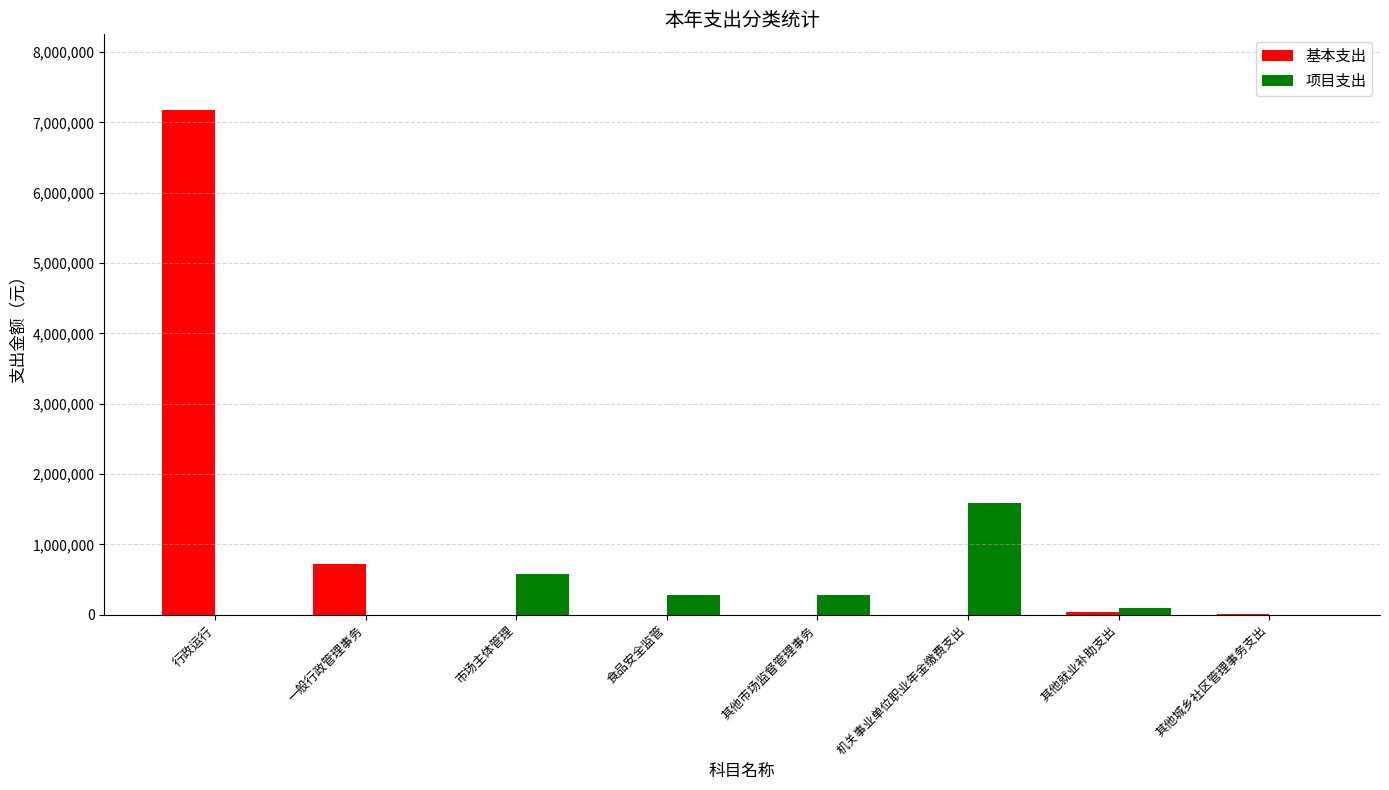

Where is 基本支出 nearest to the value 3588503?

一般行政管理事务